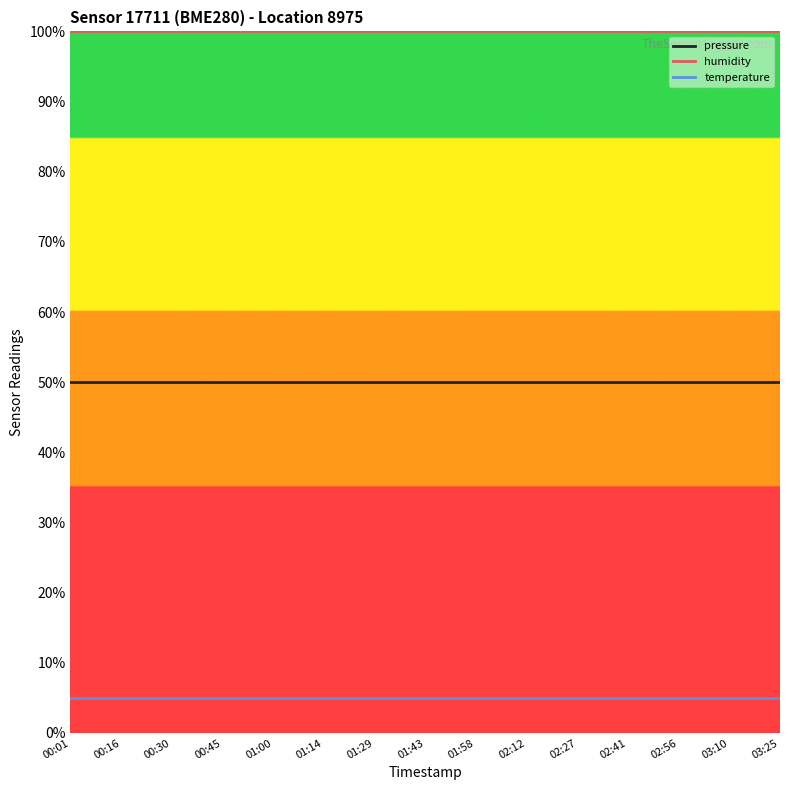

Reading left to right, extract all data points from this chart.

pressure: 00:01=50	00:16=50	00:30=50	00:45=50	01:00=50	01:14=50	01:29=50	01:43=50	01:58=50	02:12=50	02:27=50	02:41=50	02:56=50	03:10=50	03:25=50
humidity: 00:01=100	00:16=100	00:30=100	00:45=100	01:00=100	01:14=100	01:29=100	01:43=100	01:58=100	02:12=100	02:27=100	02:41=100	02:56=100	03:10=100	03:25=100
temperature: 00:01=5	00:16=5	00:30=5	00:45=5	01:00=5	01:14=5	01:29=5	01:43=5	01:58=5	02:12=5	02:27=5	02:41=5	02:56=5	03:10=5	03:25=5